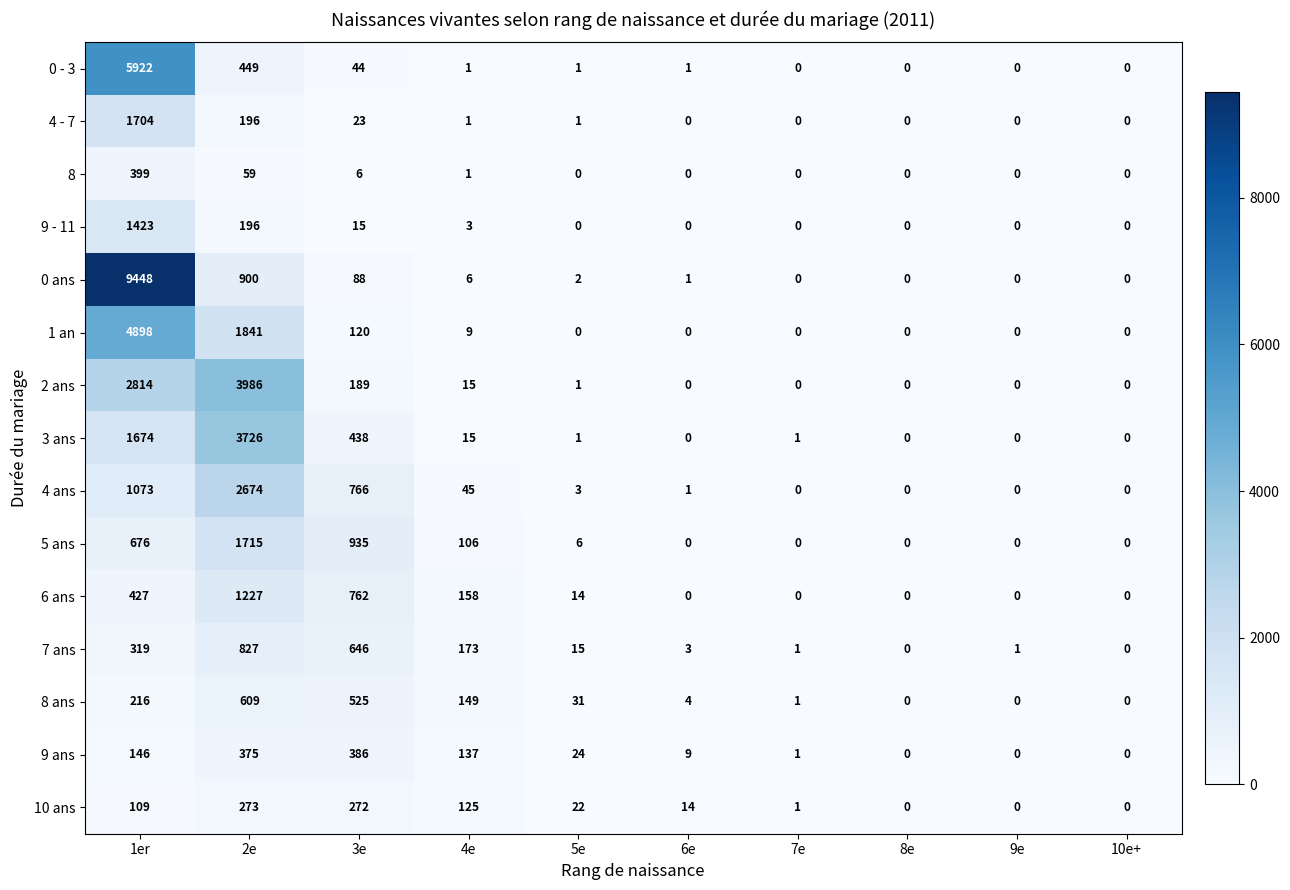

What is the difference between the 9 ans values at 6e and 5e?

15